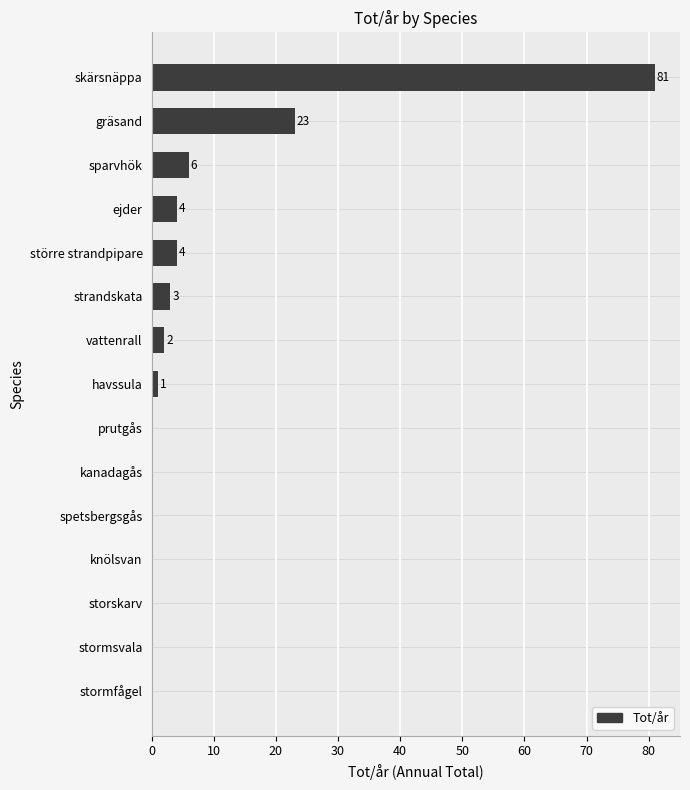

Which has a higher value, gräsand or stormsvala?

gräsand